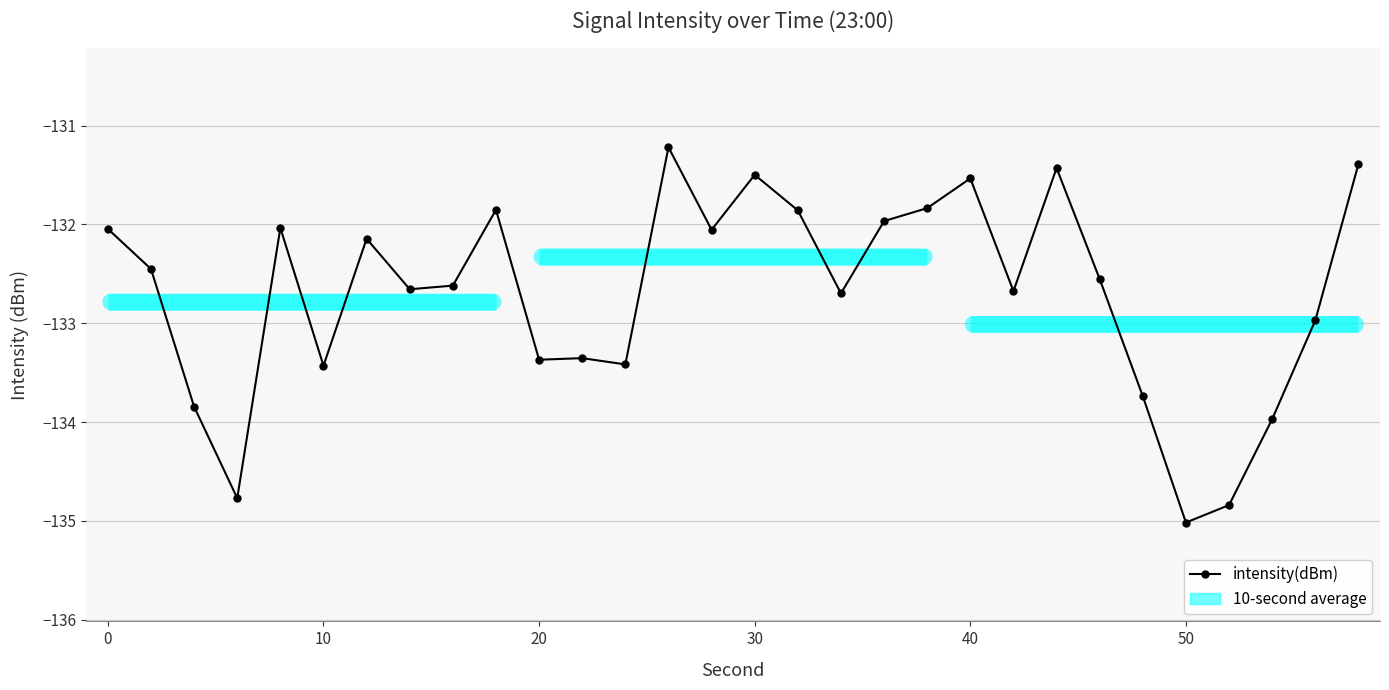

What is the greatest value displayed?

-131.2